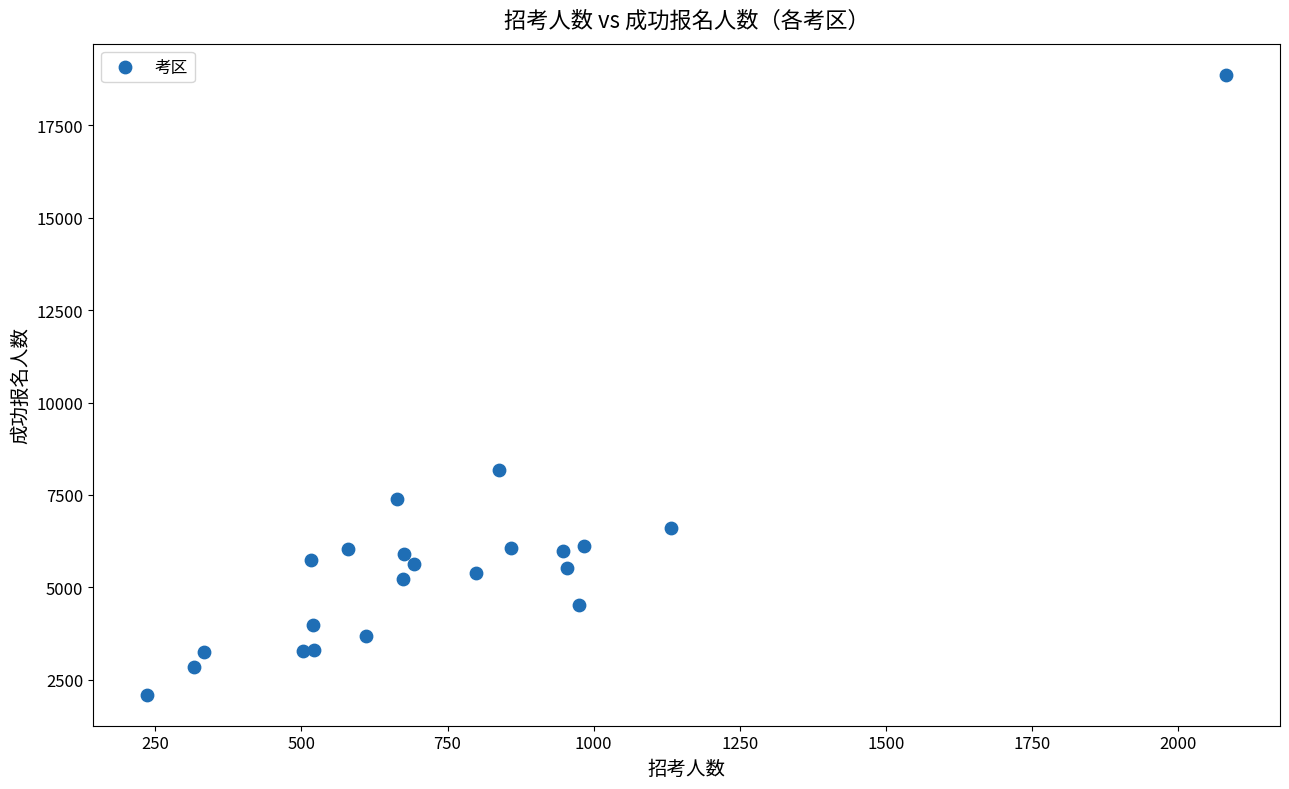

What Y value in the scatter plot is closest to 10483?

8182